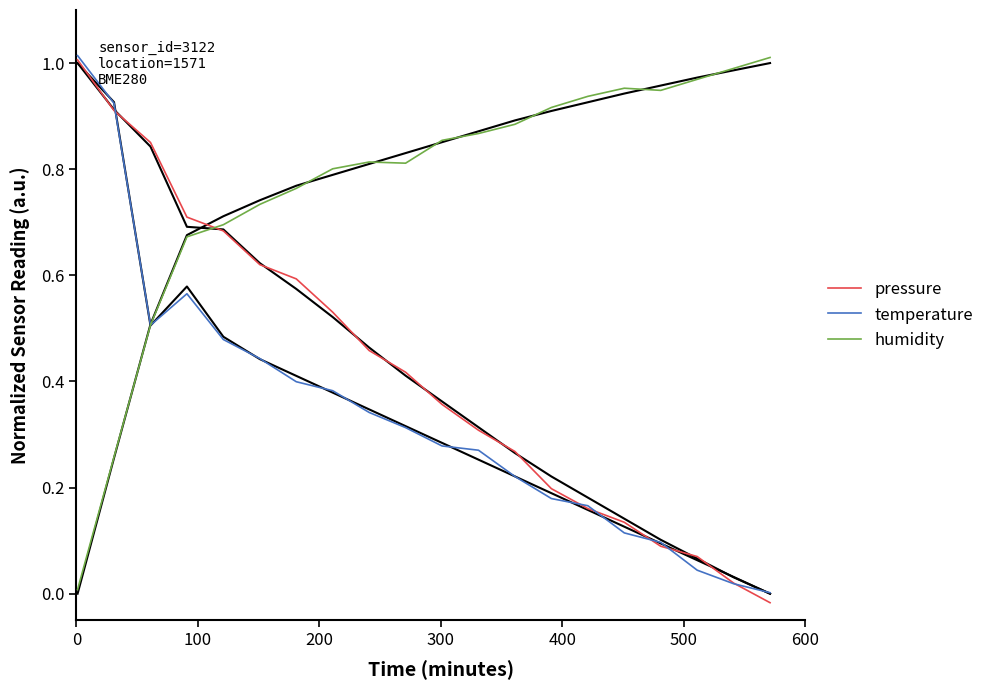

How many lines are shown in the chart?

3